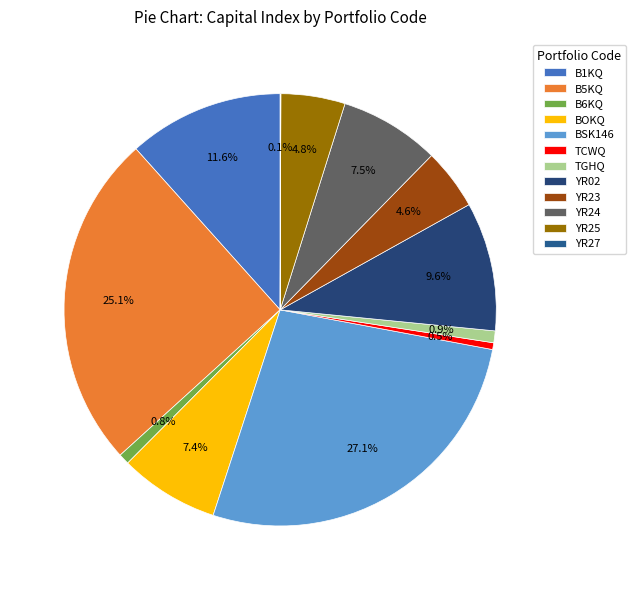

What percentage do BSK146 and B6KQ together represent?

27.9%